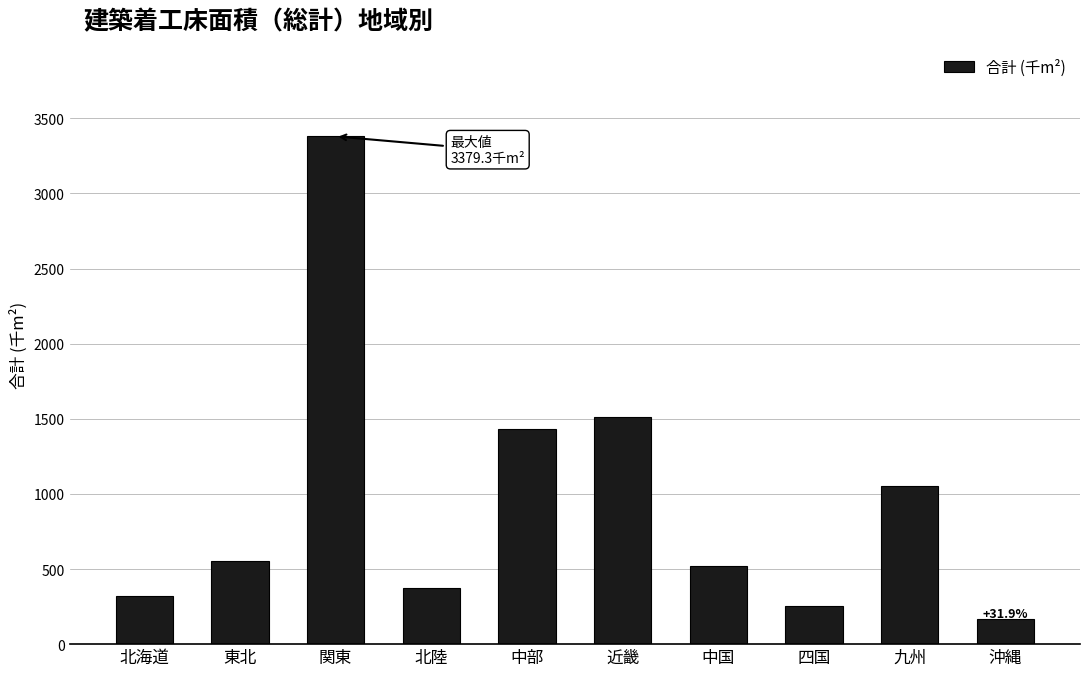

Reading right to left, extract all data points from this chart.

167.6	1052.9	252.7	521.8	1513.4	1430.5	376.0	3379.3	555.4	318.8